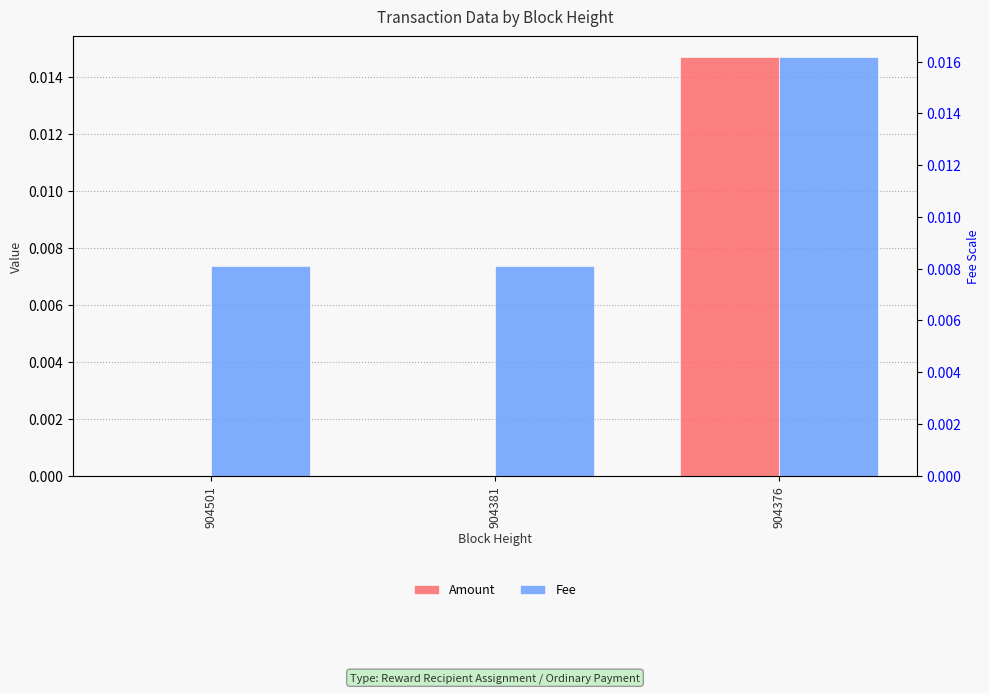

At which category is the sum across all series the highest?

904376